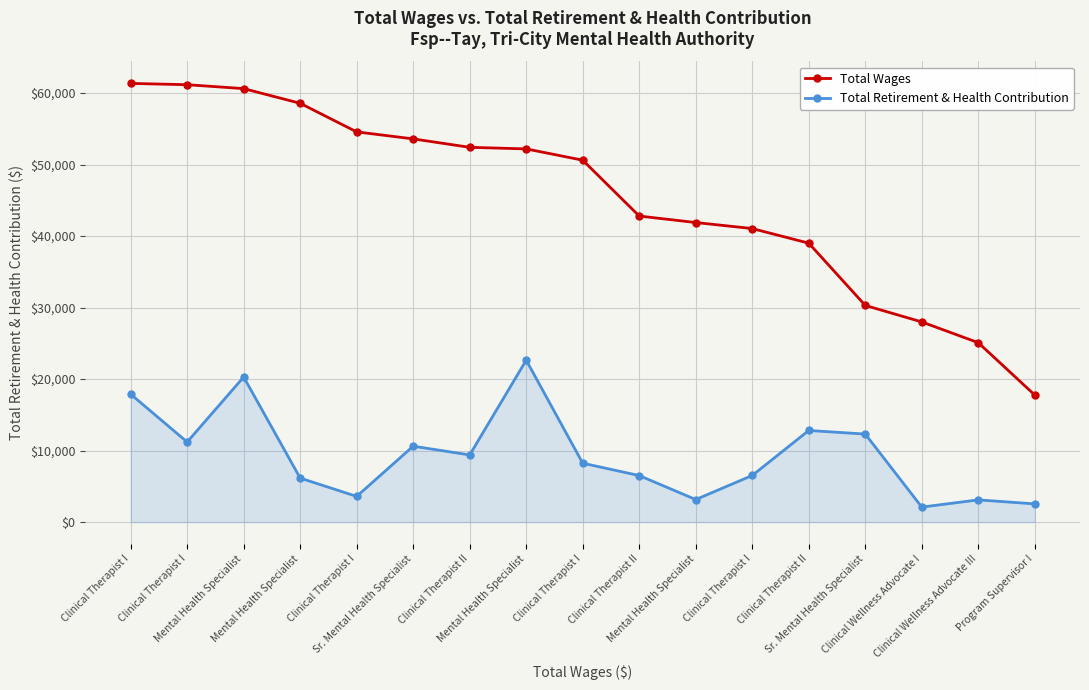

Which series has the largest range (max minus min)?

Total Wages